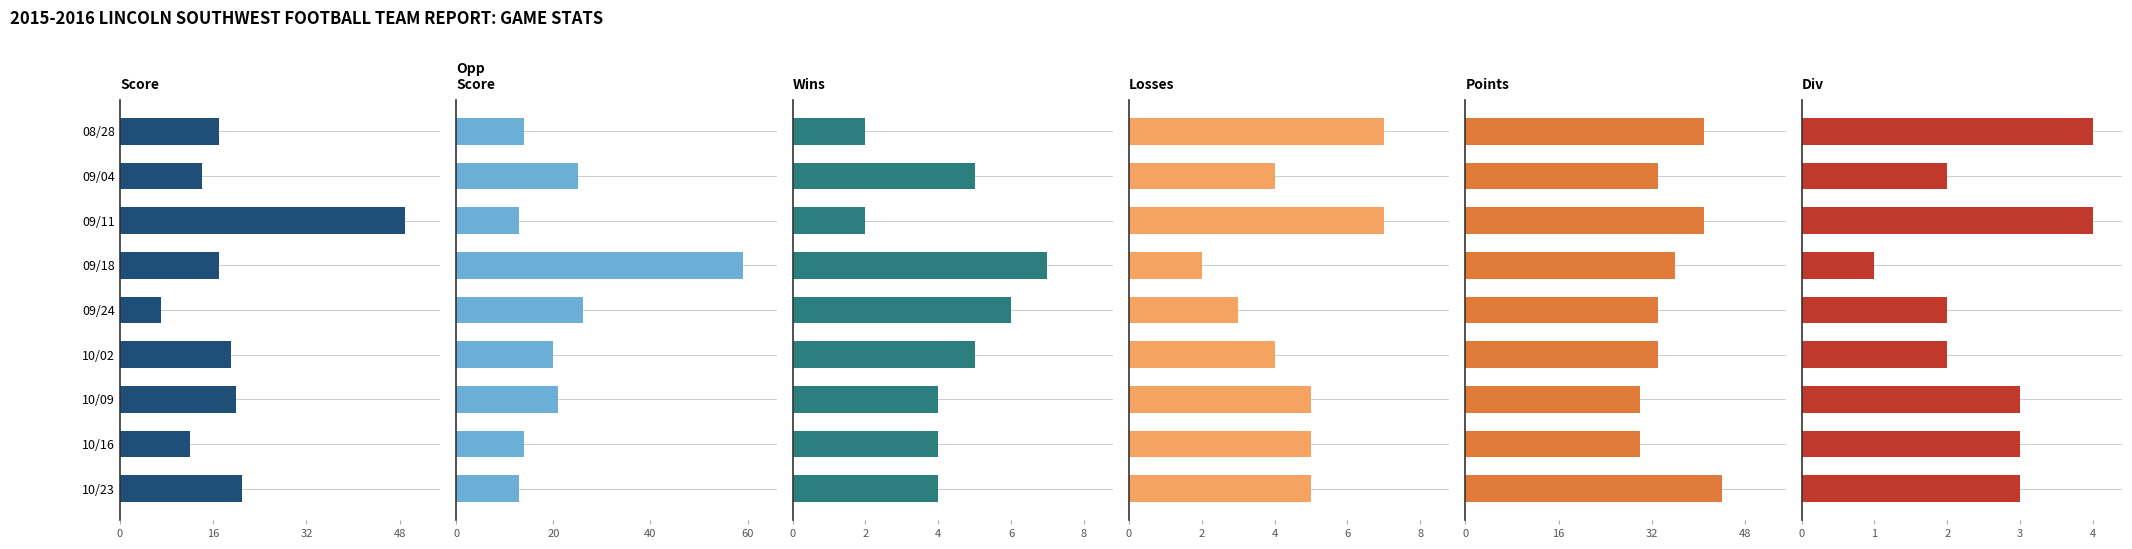

Is it true that Div equals 3 at 09/24?

False